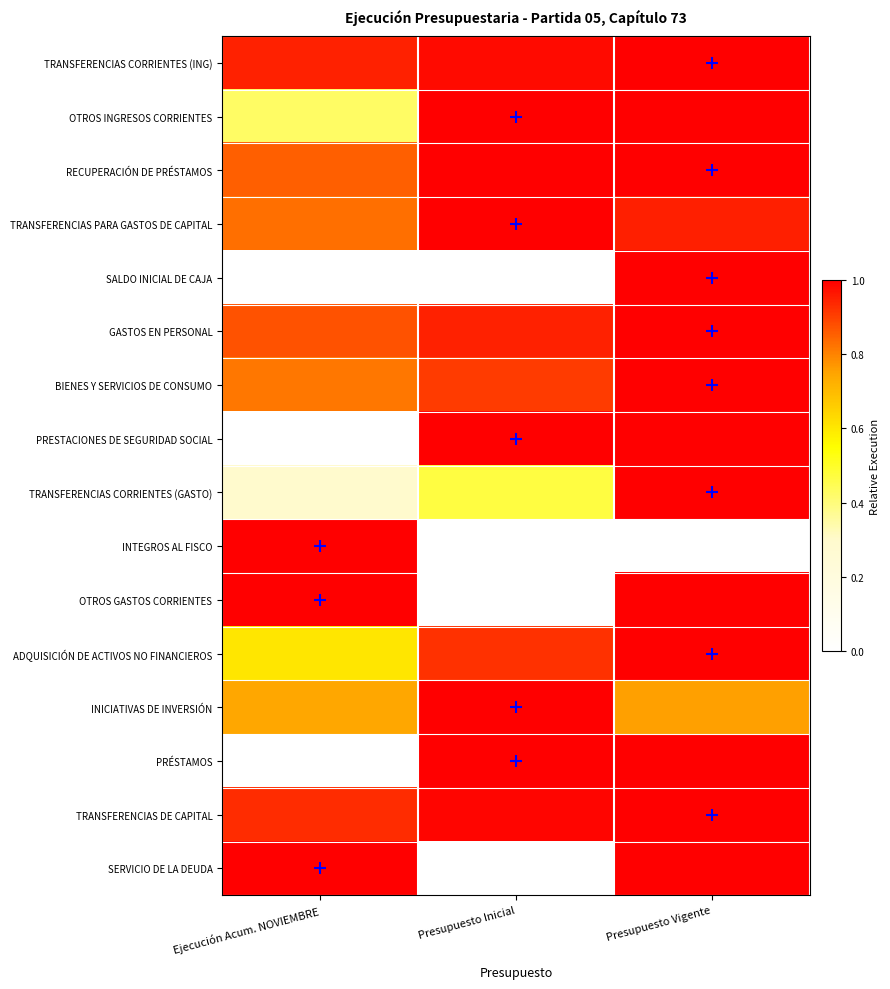

What is the total value across all series at Presupuesto Vigente?

14.7